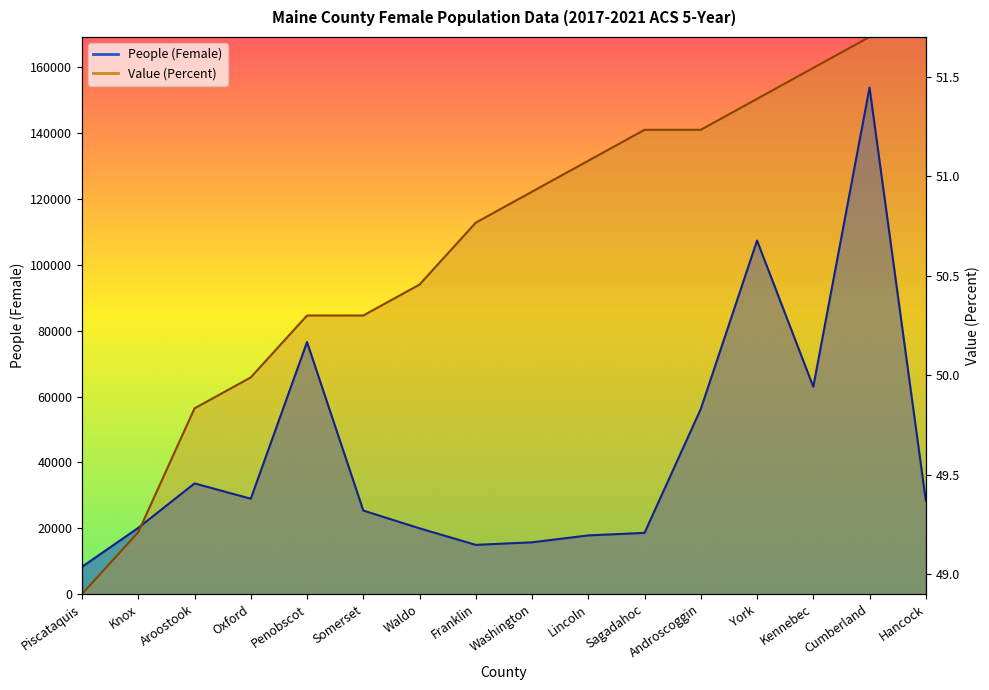

Which category has the highest value across all series?

Cumberland